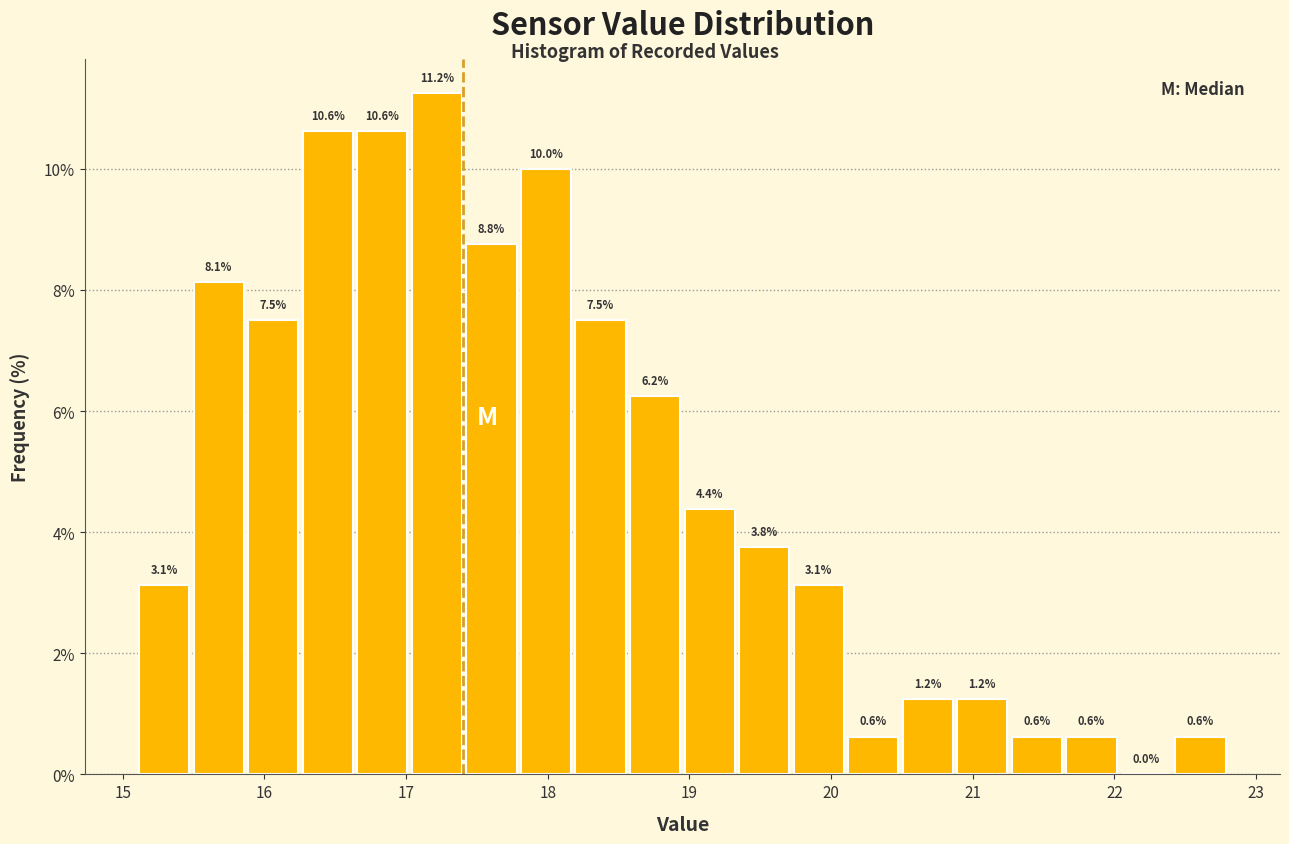

Read against the x-axis, roughly where is the centre of the tallest bar?

17.2